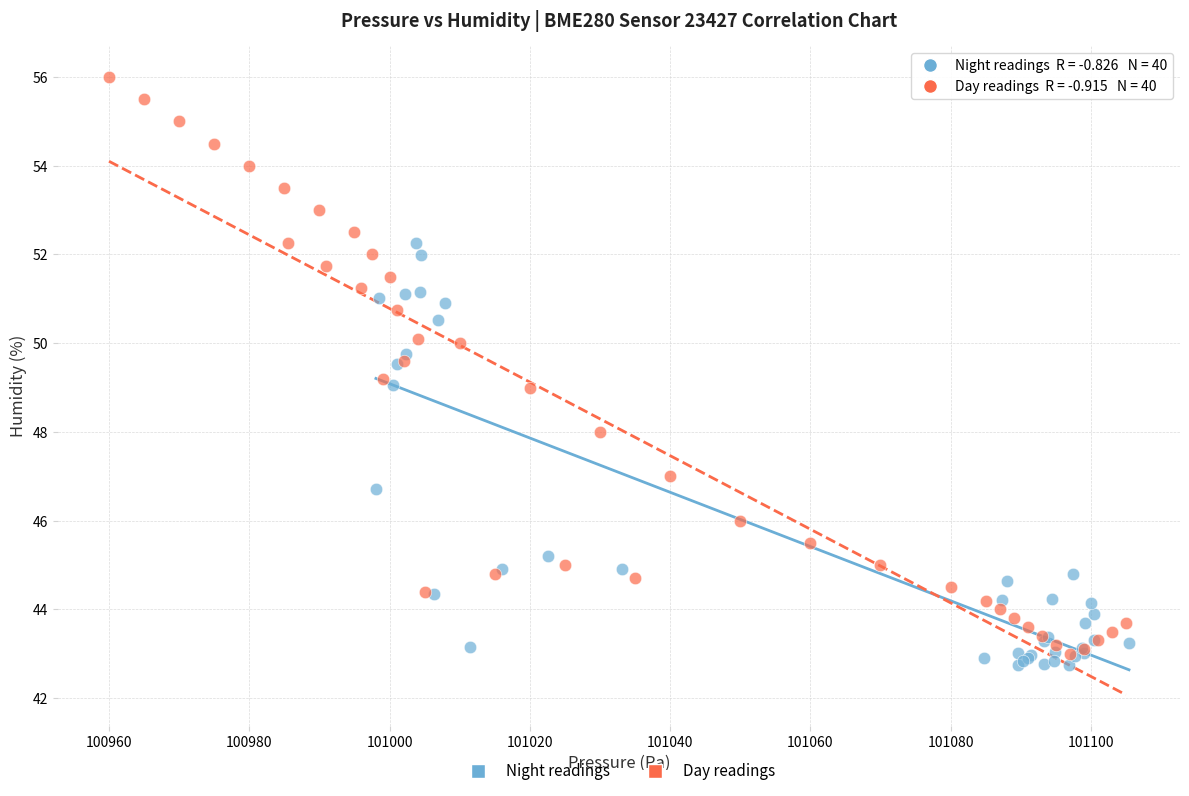

Which series contains the lowest Y value?

Night readings